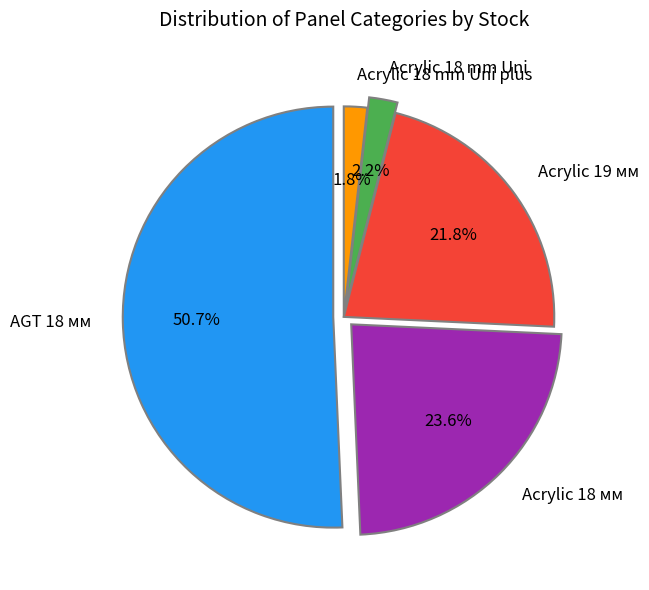

Between Panel acrylic Acrylic 18 mm. Uni and Panel acrylic Acrylic 18 mm. Uni plus, which is larger?

Panel acrylic Acrylic 18 mm. Uni